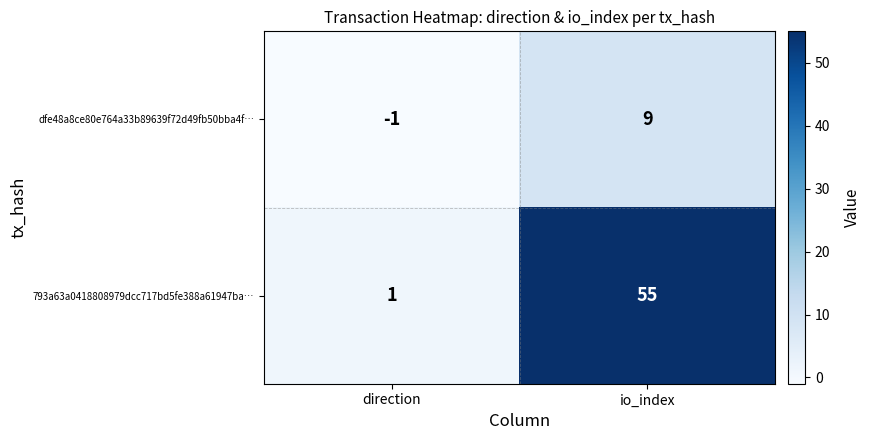

Is it true that dfe48a8ce80e764a33b89639f72d49fb50bba4f… equals 9 at io_index?

True